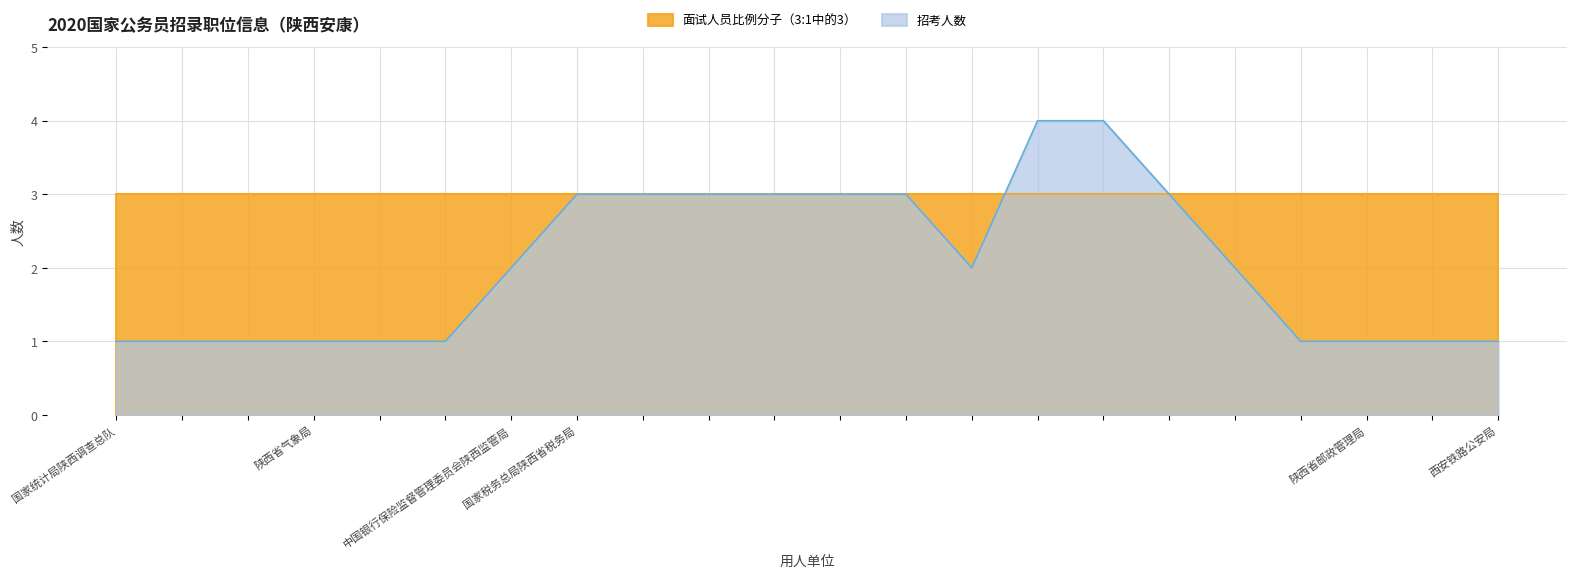

Which series has the largest range (max minus min)?

招考人数